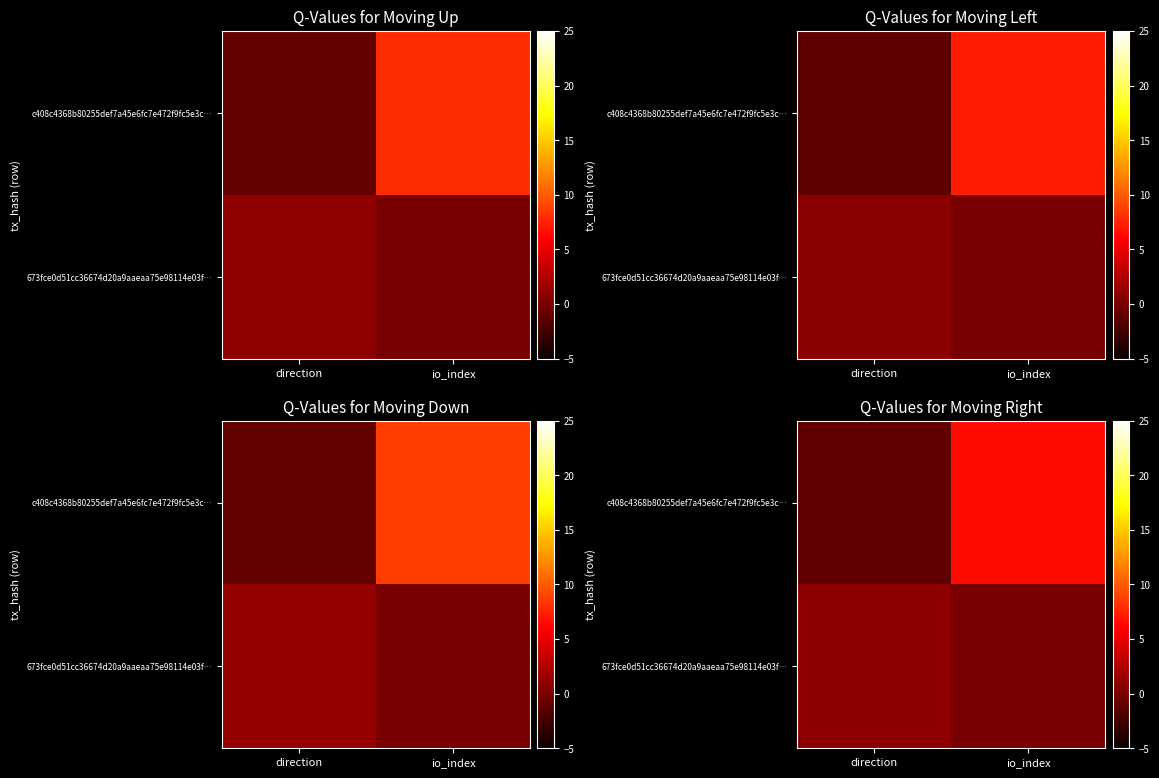

Which category has the highest value across all series?

io_index